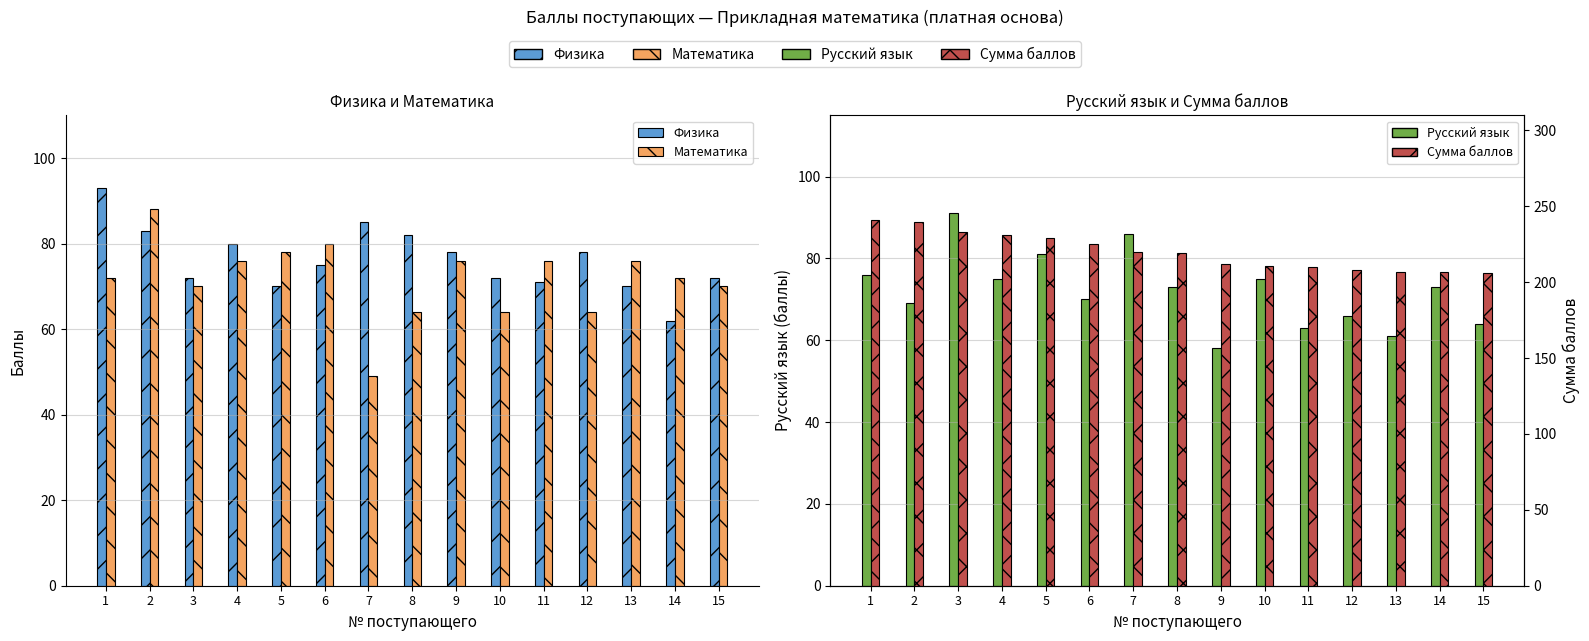

At 14, list the series in order from largest to smallest.

Сумма баллов, Русский язык, Математика, Физика